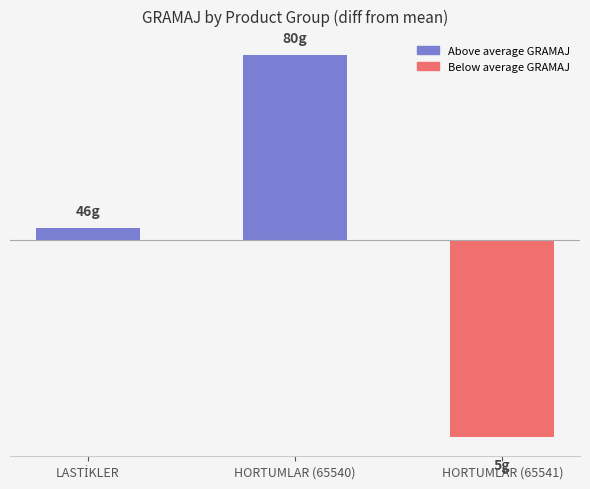

Does the chart contain any negative values?

Yes